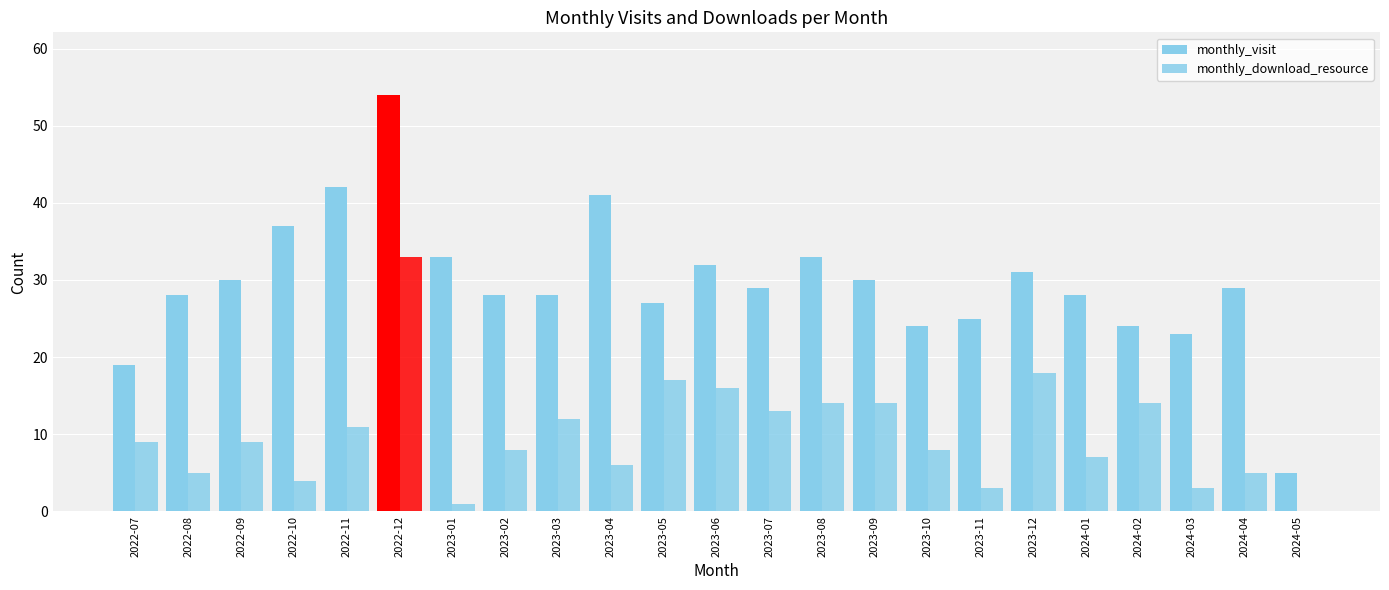

How many groups of bars are there?

23